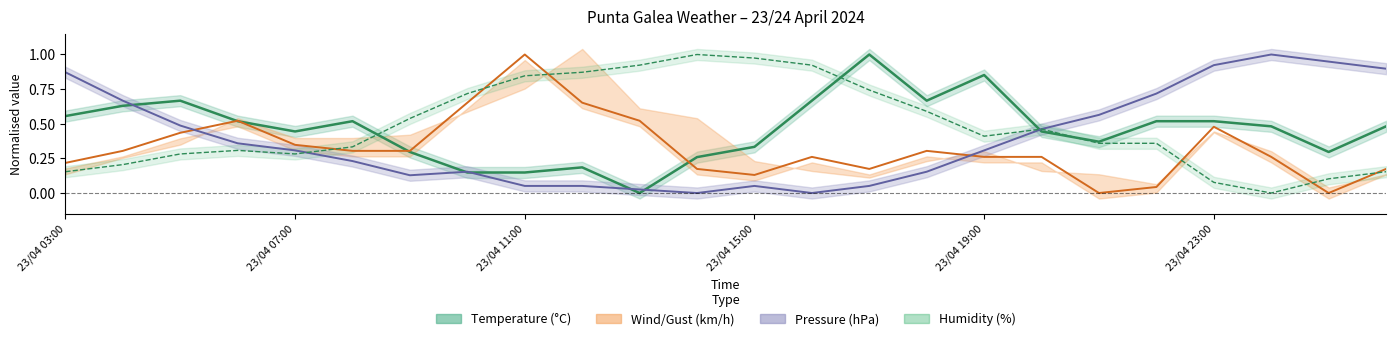

Is it true that Wind speed (km/h) equals 1.0 at 23/04 11:00?

True